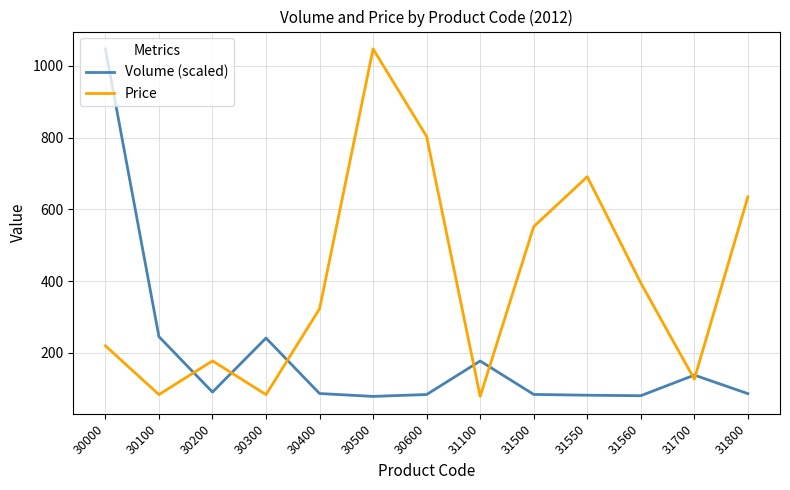

Is the value of Volume (scaled) at 31560 greater than the value of Price at 31700?

No